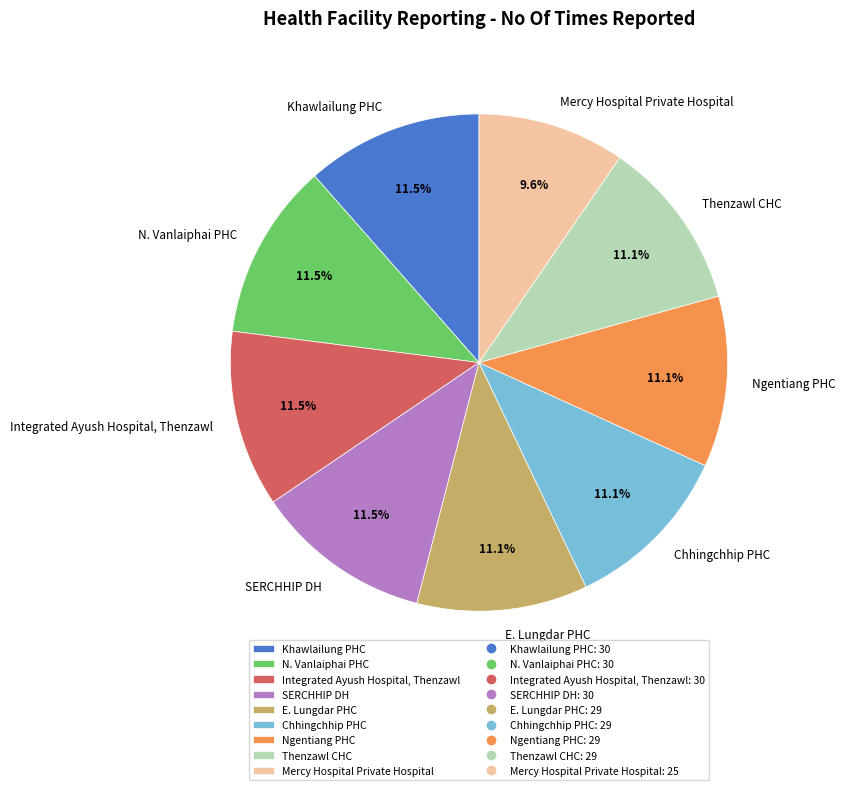

True or false: Ngentiang PHC accounts for 1% of the total.

False